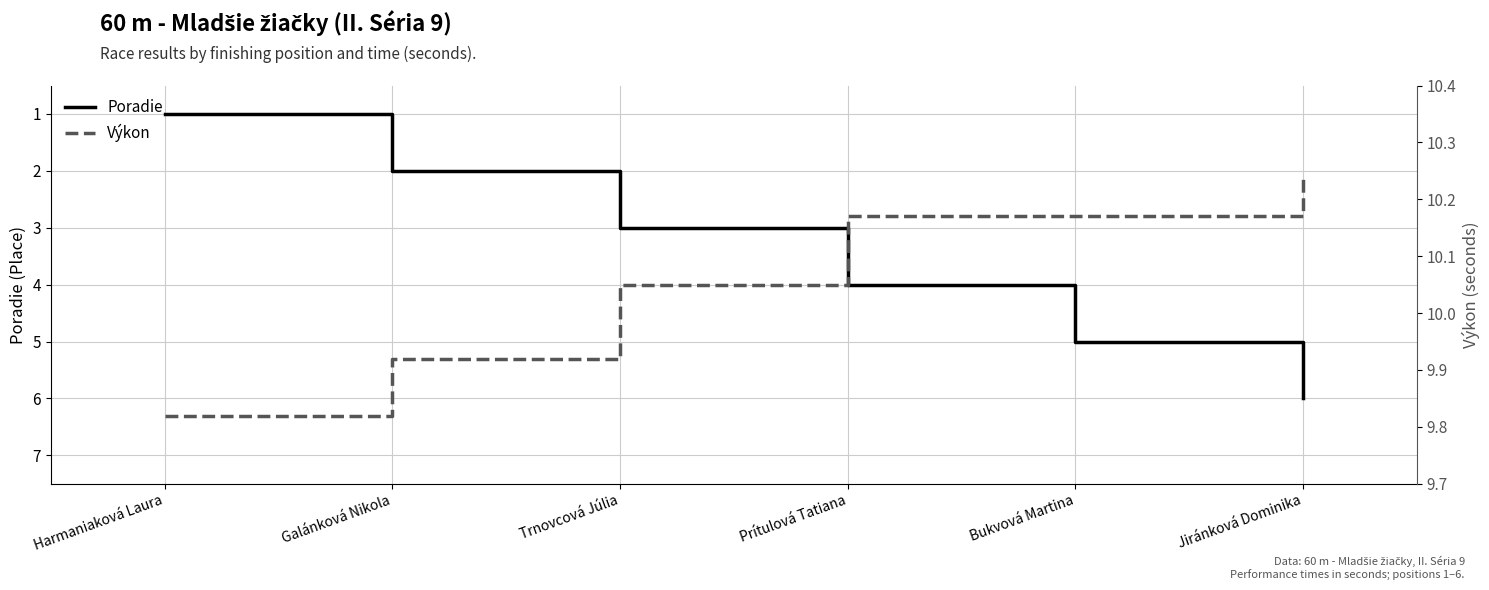

At which category does the chart reach its peak across all series?

Jiránková Dominika